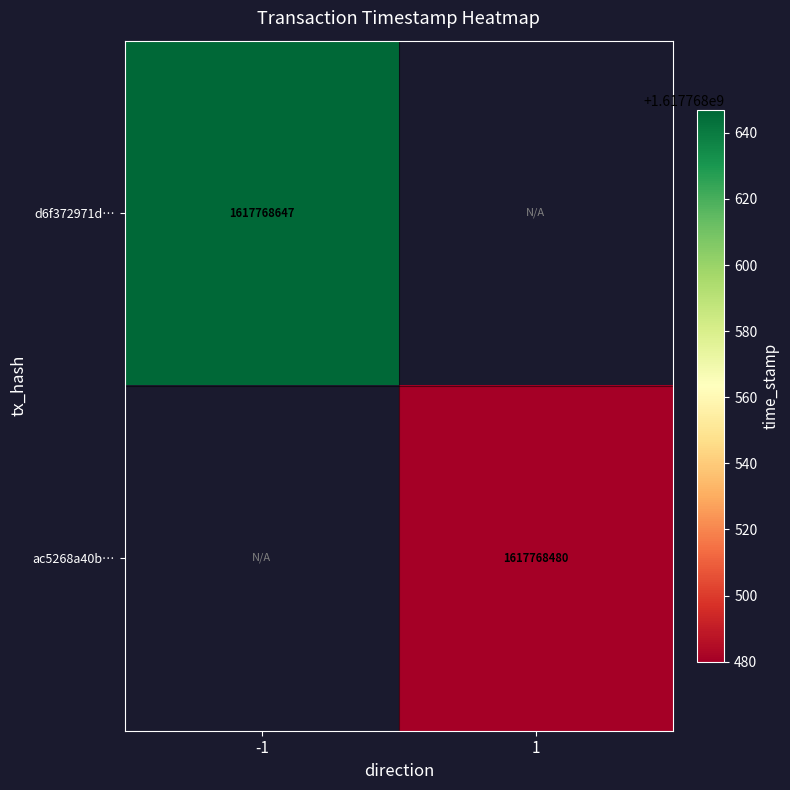

Which has a higher value, 1 or -1?

-1